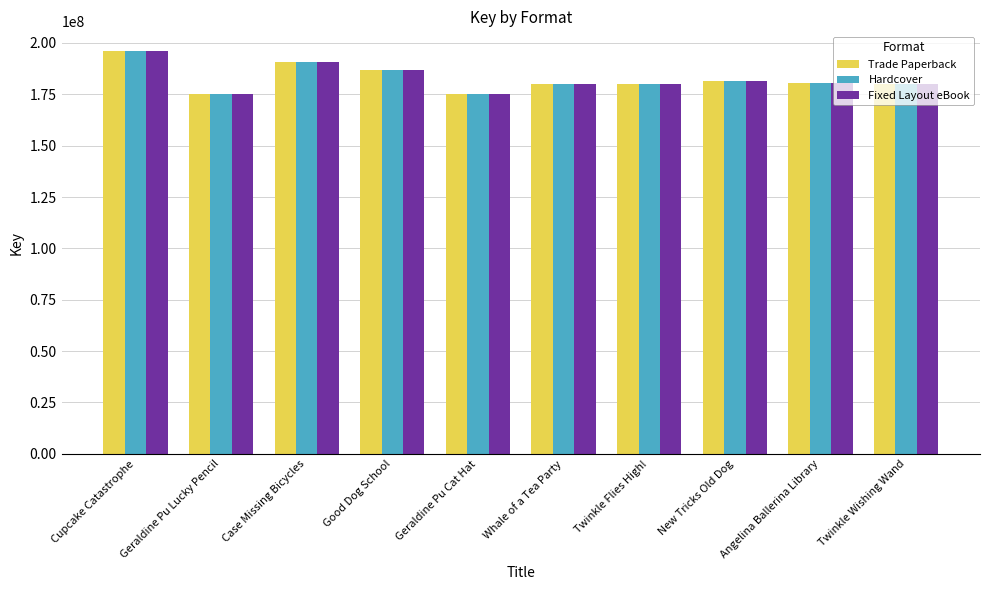

What is the label of the 10th bar from the right?

Cupcake Catastrophe